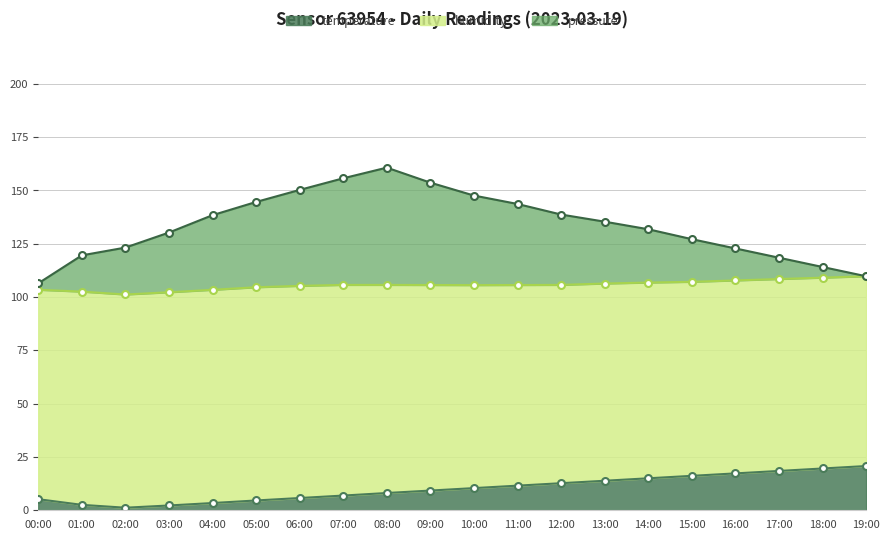

At which label does pressure reach its minimum?

00:00